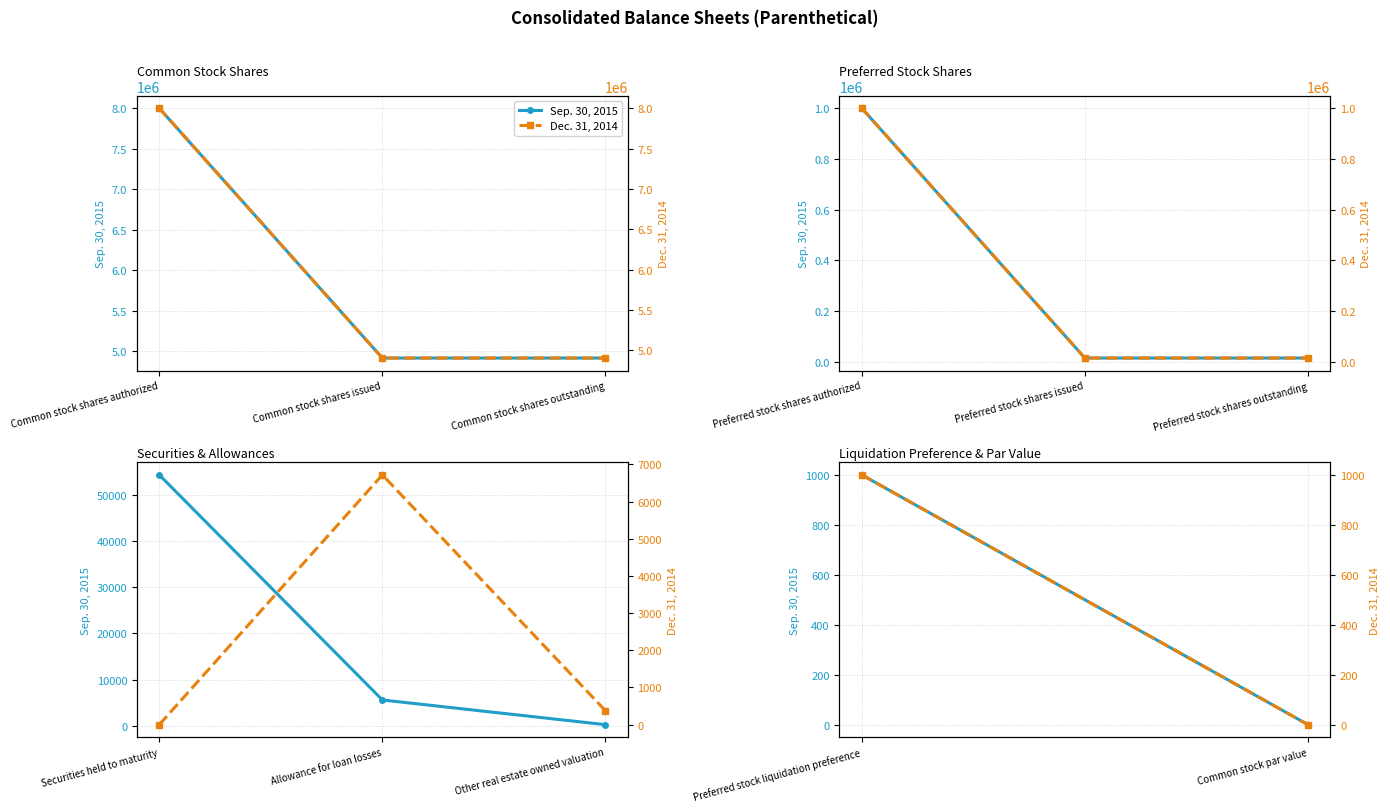

Count the number of data series in this chart.

2